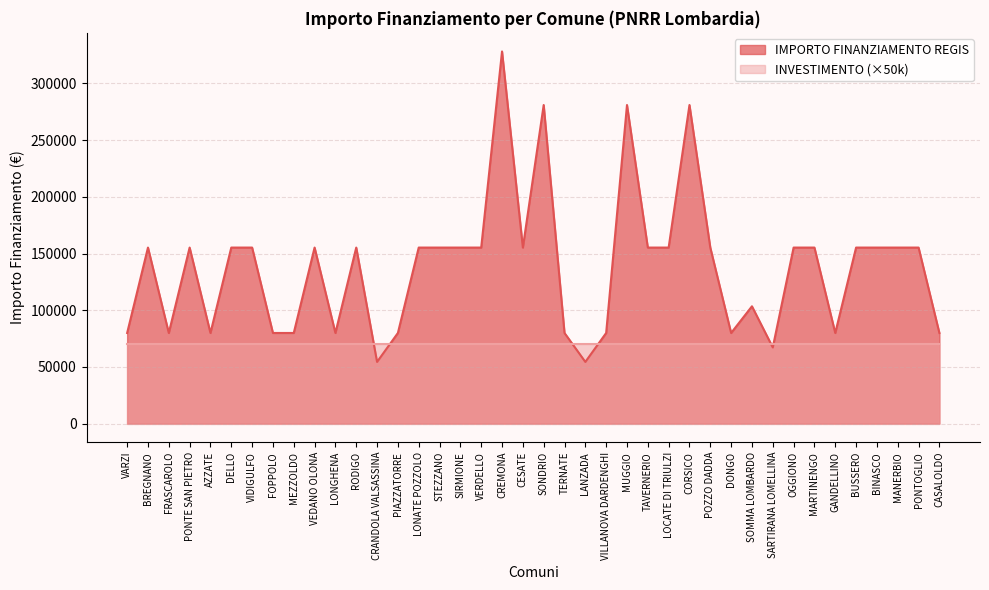

True or false: there are more than 2 points higher than both neighbors.

True